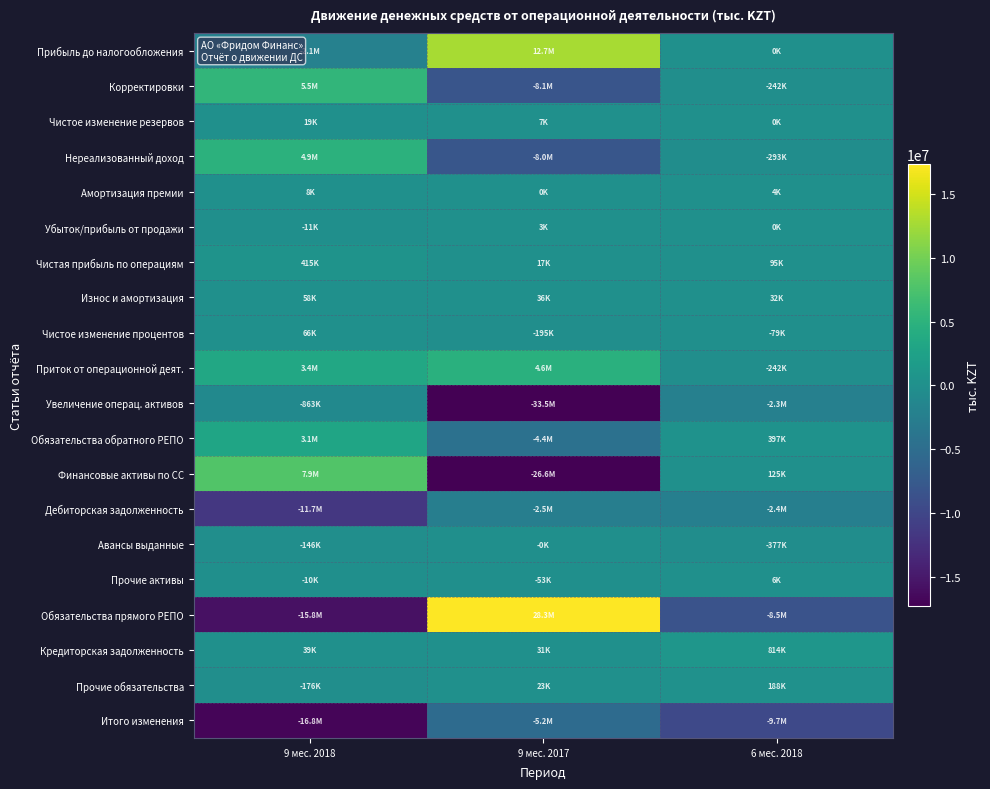

Reading left to right, what are all the values shown in this chart?

Прибыль до налогообложения: 9 мес. 2018=-2088361.0	9 мес. 2017=12732963.0	6 мес. 2018=0.0
Корректировки: 9 мес. 2018=5478632.5	9 мес. 2017=-8127242.0	6 мес. 2018=-242053.0
Чистое изменение резервов: 9 мес. 2018=19220.0	9 мес. 2017=7058.0	6 мес. 2018=0.0
Нереализованный доход: 9 мес. 2018=4922218.0	9 мес. 2017=-7995617.0	6 мес. 2018=-293495.0
Амортизация премии: 9 мес. 2018=8262.2	9 мес. 2017=0.0	6 мес. 2018=4003.0
Убыток/прибыль от продажи: 9 мес. 2018=-10770.0	9 мес. 2017=3075.0	6 мес. 2018=0.0
Чистая прибыль по операциям: 9 мес. 2018=414773.2	9 мес. 2017=17164.0	6 мес. 2018=95174.0
Износ и амортизация: 9 мес. 2018=58484.0	9 мес. 2017=35723.0	6 мес. 2018=31722.0
Чистое изменение процентов: 9 мес. 2018=66445.1	9 мес. 2017=-194645.0	6 мес. 2018=-79457.0
Приток от операционной деят.: 9 мес. 2018=3390271.5	9 мес. 2017=4605721.0	6 мес. 2018=-242053.0
Увеличение операц. активов: 9 мес. 2018=-863272.9	9 мес. 2017=-33547694.0	6 мес. 2018=-2281729.0
Обязательства обратного РЕПО: 9 мес. 2018=3095864.9	9 мес. 2017=-4390465.0	6 мес. 2018=397374.0
Финансовые активы по СС: 9 мес. 2018=7865601.2	9 мес. 2017=-26647811.0	6 мес. 2018=125059.0
Дебиторская задолженность: 9 мес. 2018=-11668347.0	9 мес. 2017=-2456633.0	6 мес. 2018=-2433248.0
Авансы выданные: 9 мес. 2018=-145979.0	9 мес. 2017=-108.0	6 мес. 2018=-377006.0
Прочие активы: 9 мес. 2018=-10413.0	9 мес. 2017=-52677.0	6 мес. 2018=6092.0
Обязательства прямого РЕПО: 9 мес. 2018=-15834810.5	9 мес. 2017=28328857.0	6 мес. 2018=-8464048.0
Кредиторская задолженность: 9 мес. 2018=38919.0	9 мес. 2017=31146.0	6 мес. 2018=813805.0
Прочие обязательства: 9 мес. 2018=-176093.0	9 мес. 2017=23096.0	6 мес. 2018=187914.0
Итого изменения: 9 мес. 2018=-16835257.3	9 мес. 2017=-5164595.0	6 мес. 2018=-9744058.0